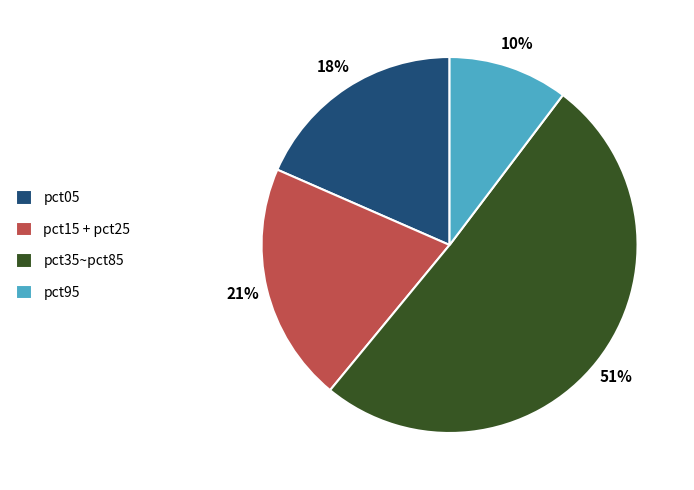

Rank the categories by value from lowest to highest.

pct95, pct05, pct15 + pct25, pct35~pct85